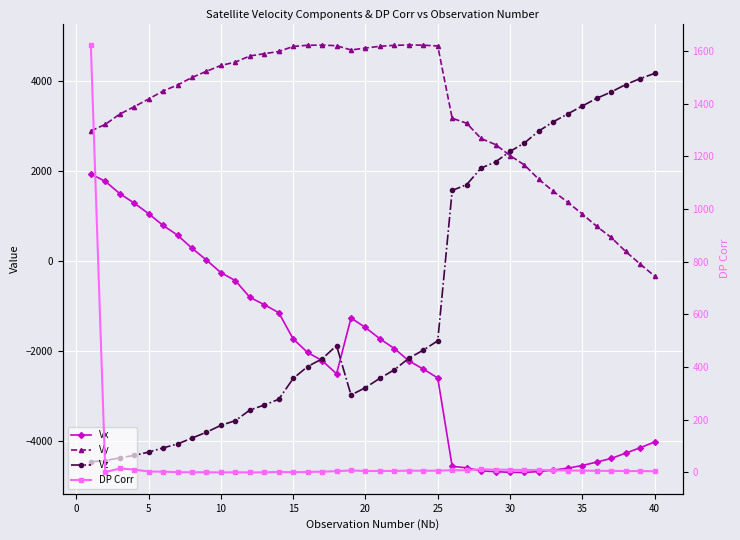

In Vz, how many points are lower than both neighbors (excluding endpoints)?

1